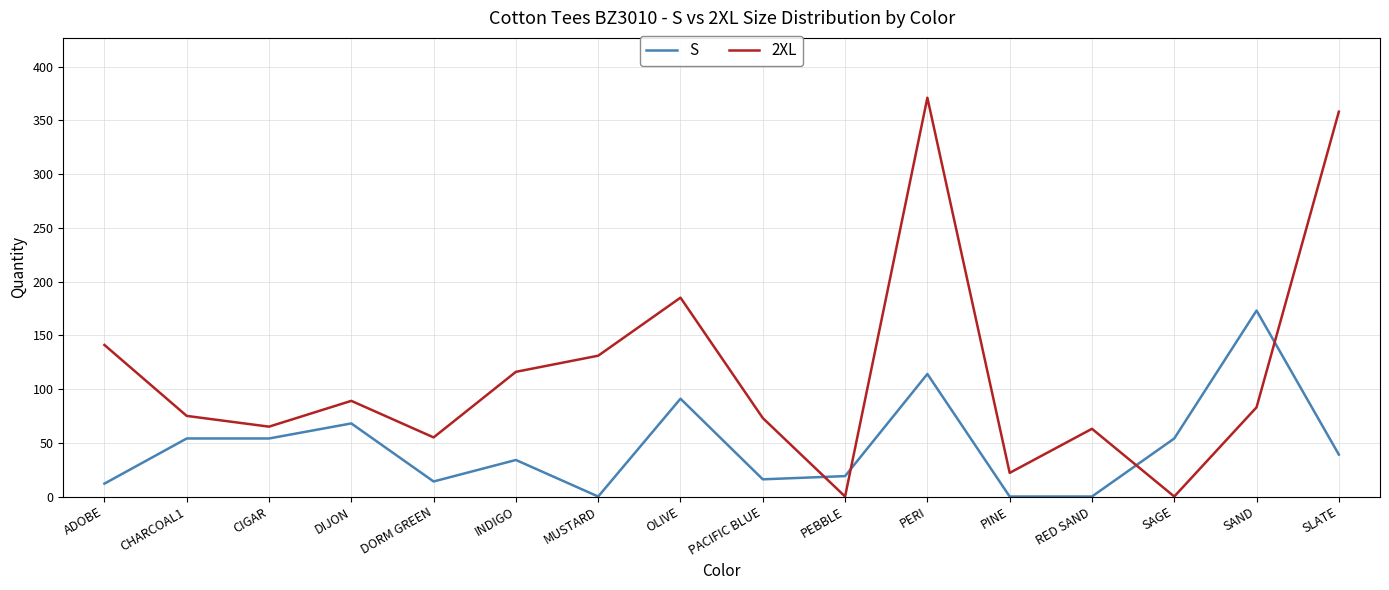

Which series has the largest range (max minus min)?

2XL